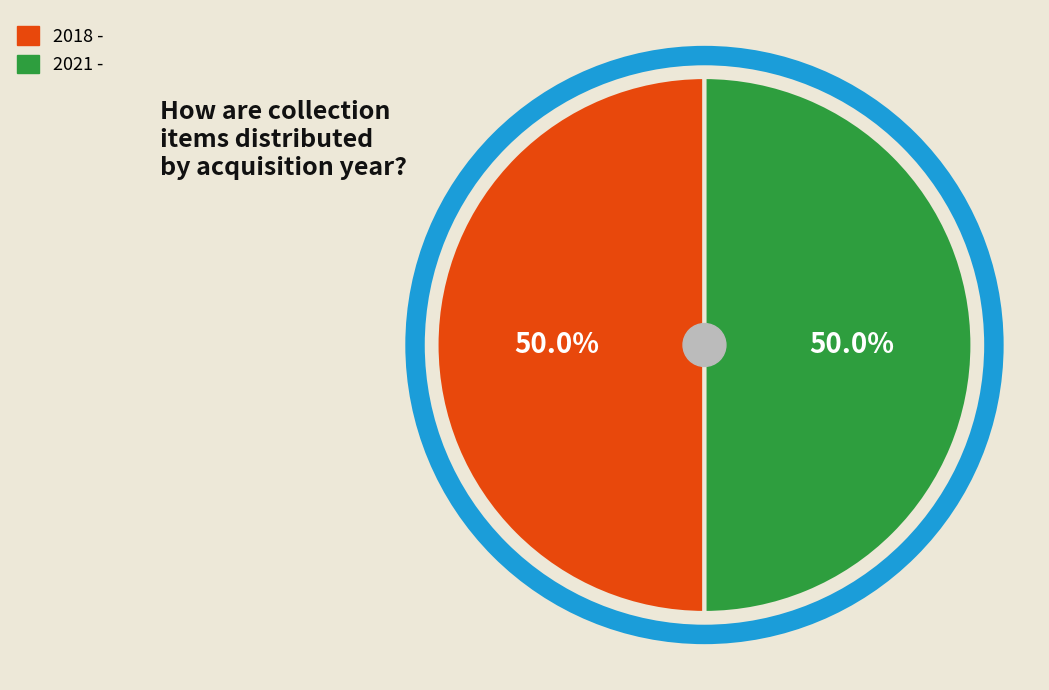

What portion of the pie excludes 2018 -?

50.0%